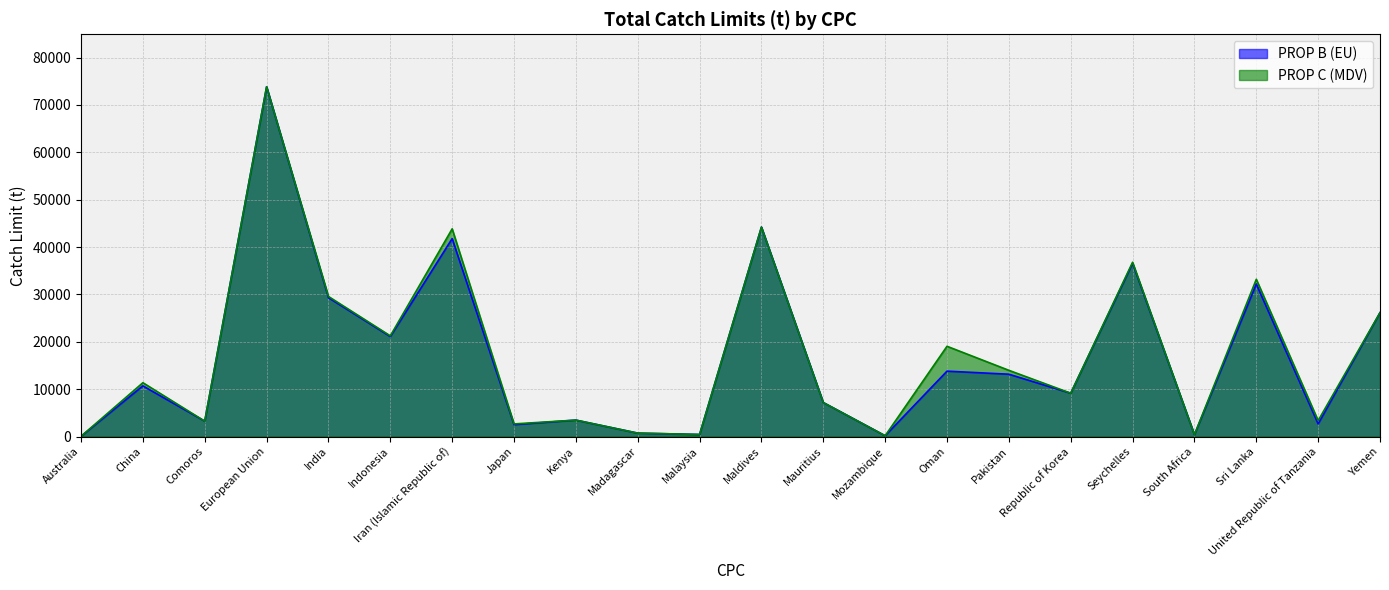

What is the difference between the maximum and minimum values in the PROP B (EU) series?

73801